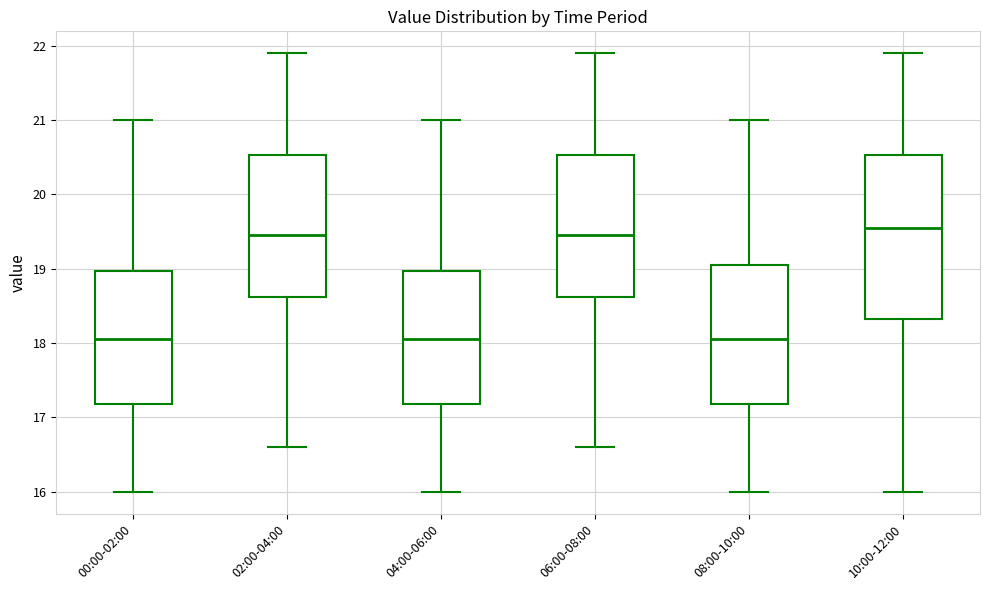

Where does the lower whisker of the box for 04:00-06:00 end on the y-axis? The values are not printed on the chart, so give them approximately, as read against the axis.

16.0